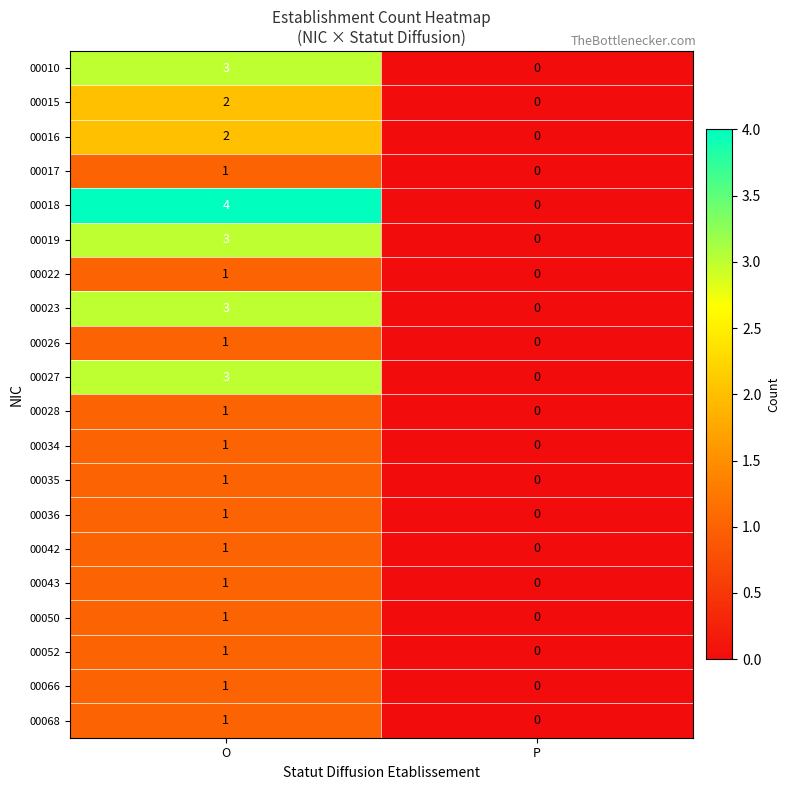

Rank the categories by 00068 value from highest to lowest.

O, P